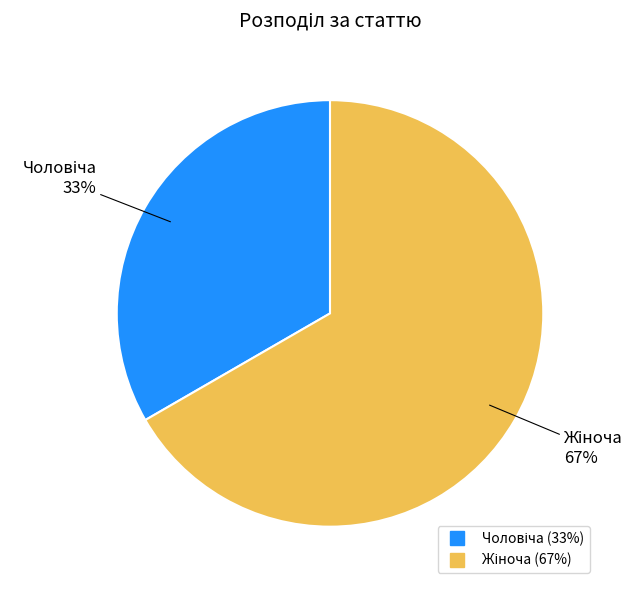

Is there any slice that represents more than half of the pie?

Yes